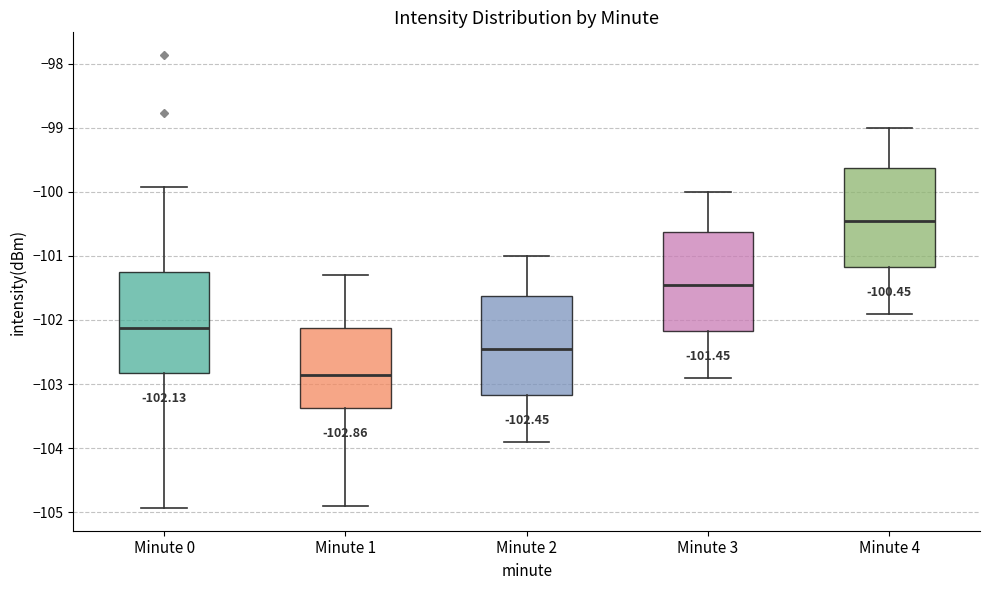

Which box's median line is the highest?

Minute 4